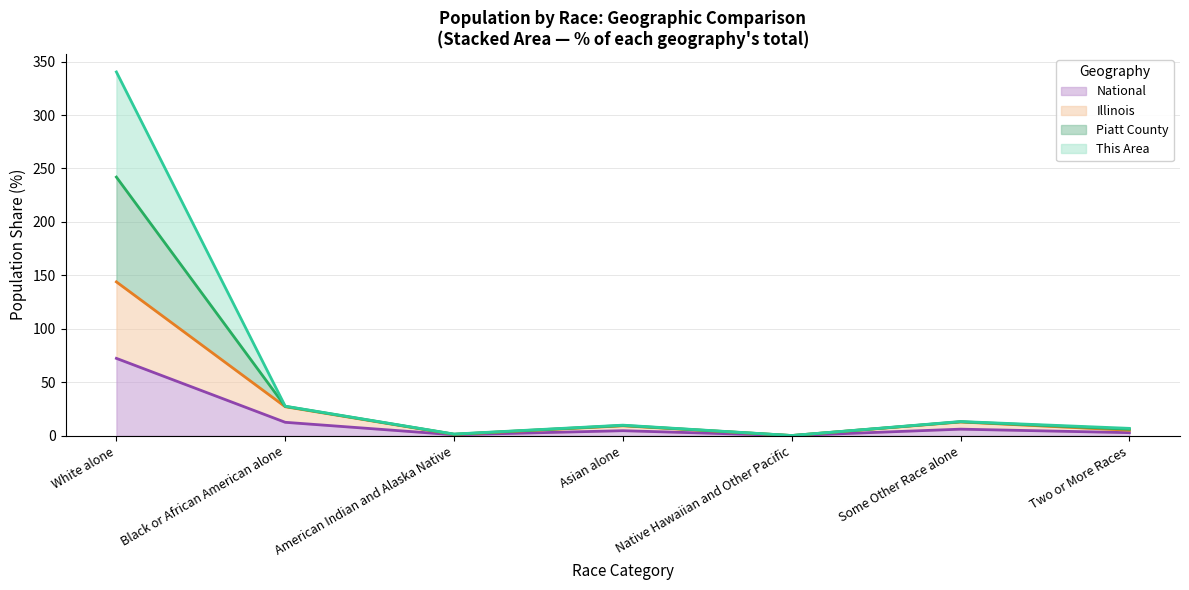

Where is the first local maximum for Piatt County?

Asian alone